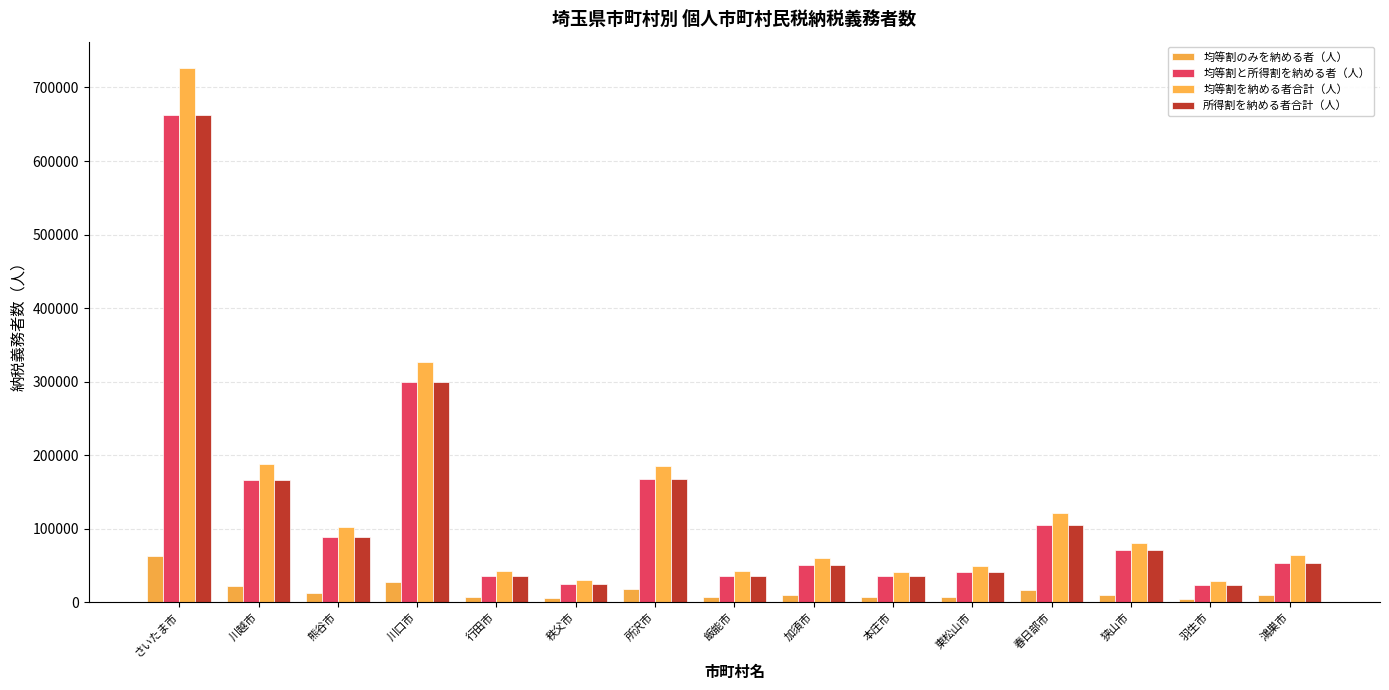

Which category has the lowest value in the 均等割を納める者合計（人） series?

羽生市